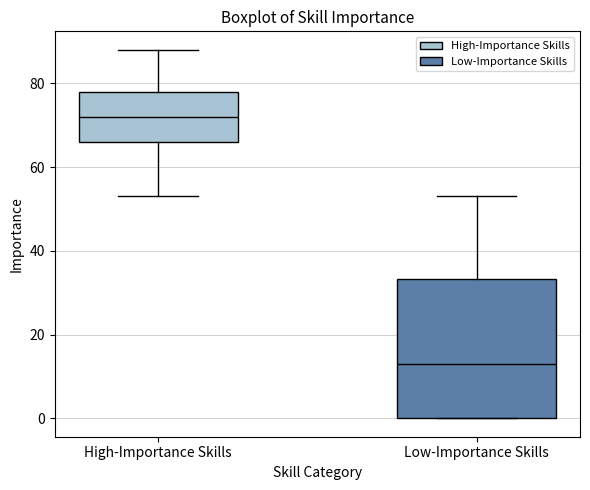

Which box's median line is the lowest?

Low-Importance Skills